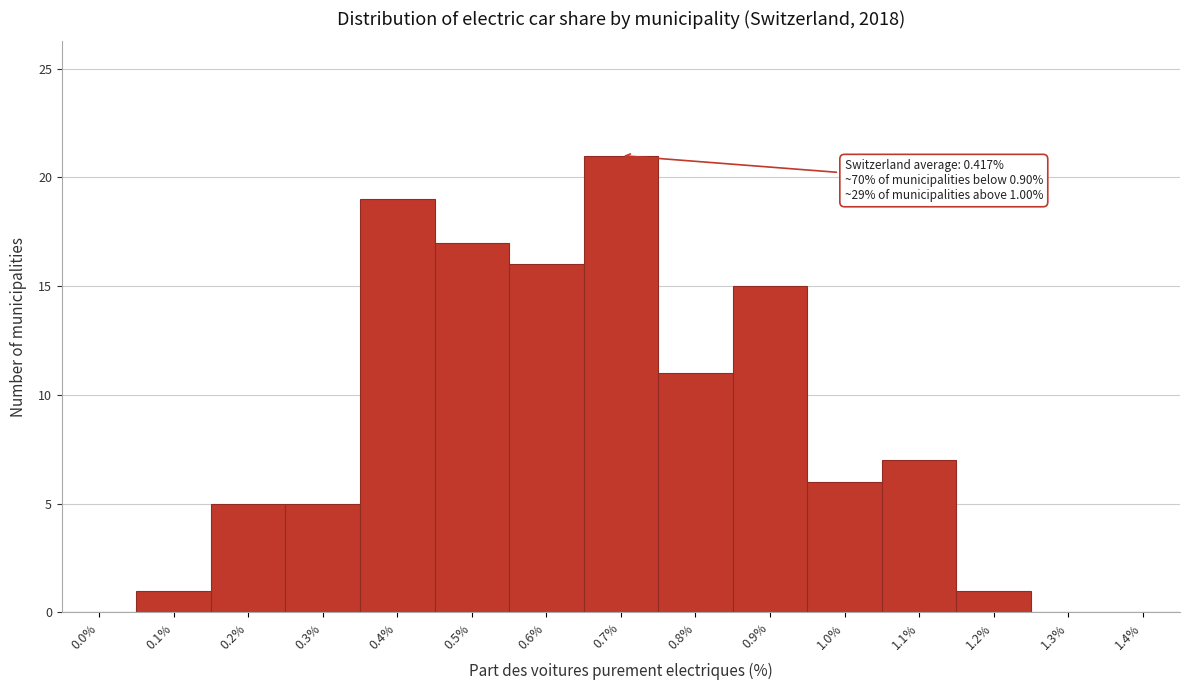

Reading right to left, what are all the values shown in this chart?

1.4%=0	1.3%=0	1.2%=1	1.1%=7	1.0%=6	0.9%=15	0.8%=11	0.7%=21	0.6%=16	0.5%=17	0.4%=19	0.3%=5	0.2%=5	0.1%=1	0.0%=0